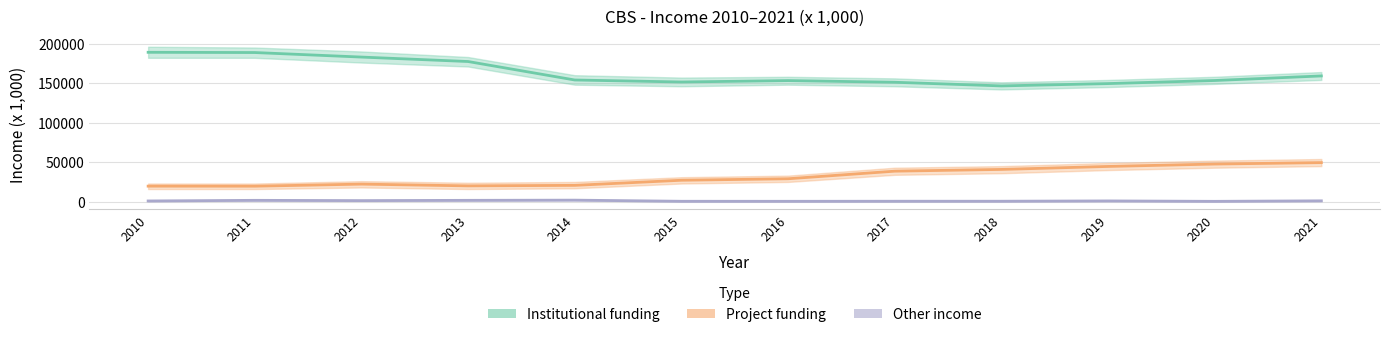

True or false: Project funding has more than 0 interior local peaks.

True